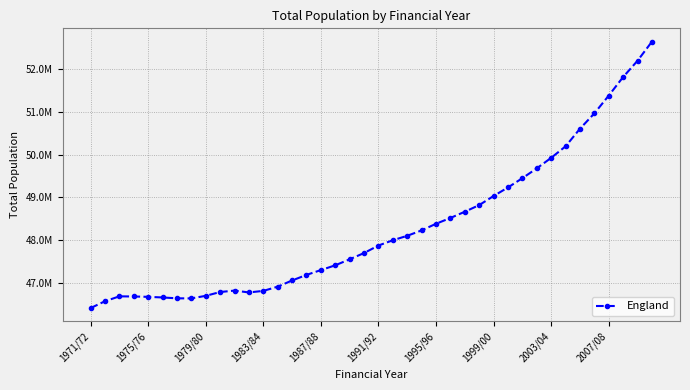

Does the chart have visible grid lines?

Yes